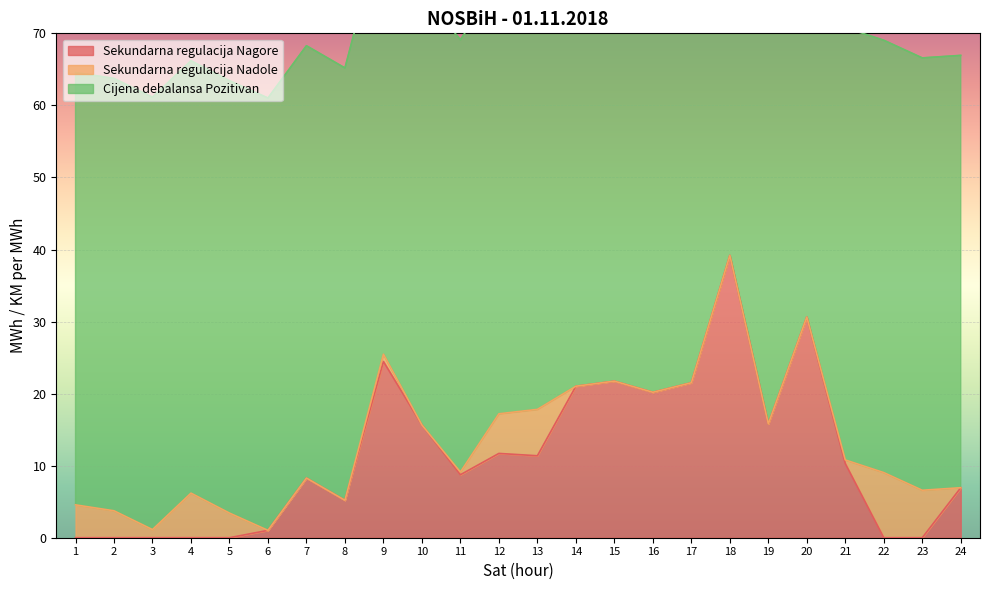

In Sekundarna regulacija Nagore, how many points are lower than both neighbors (excluding endpoints)?

5